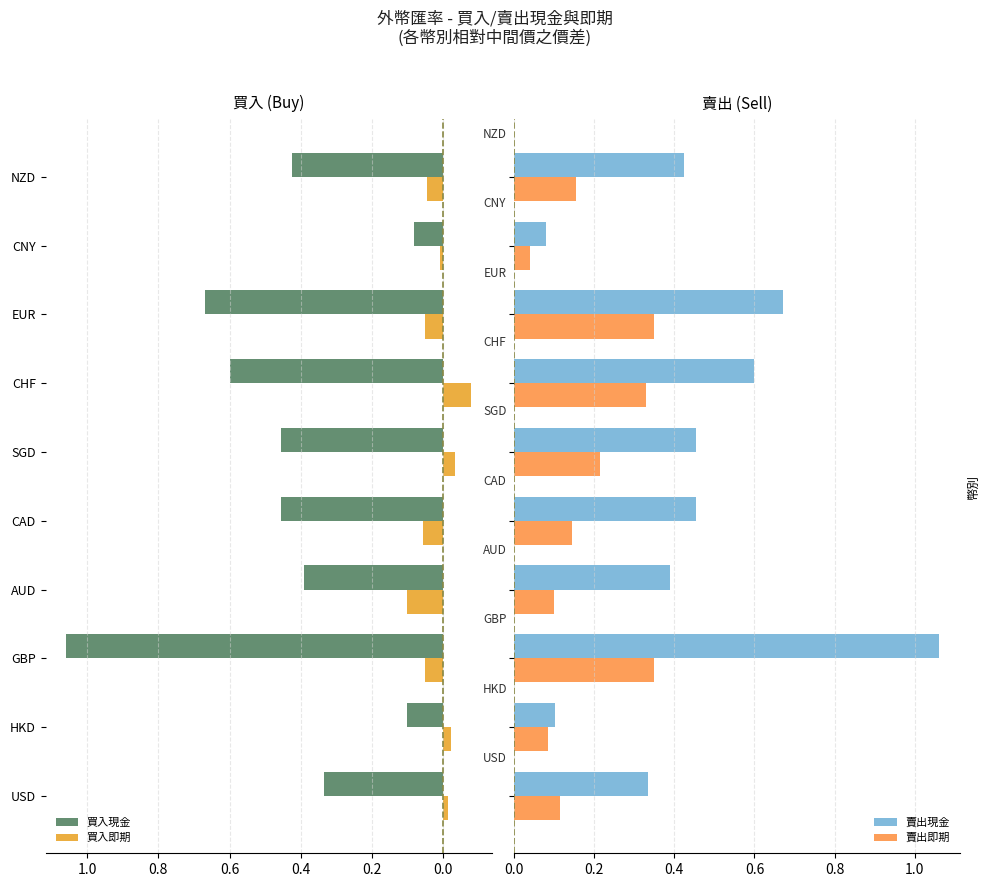

True or false: 買入現金 has a value of 0.3 at CAD.

False